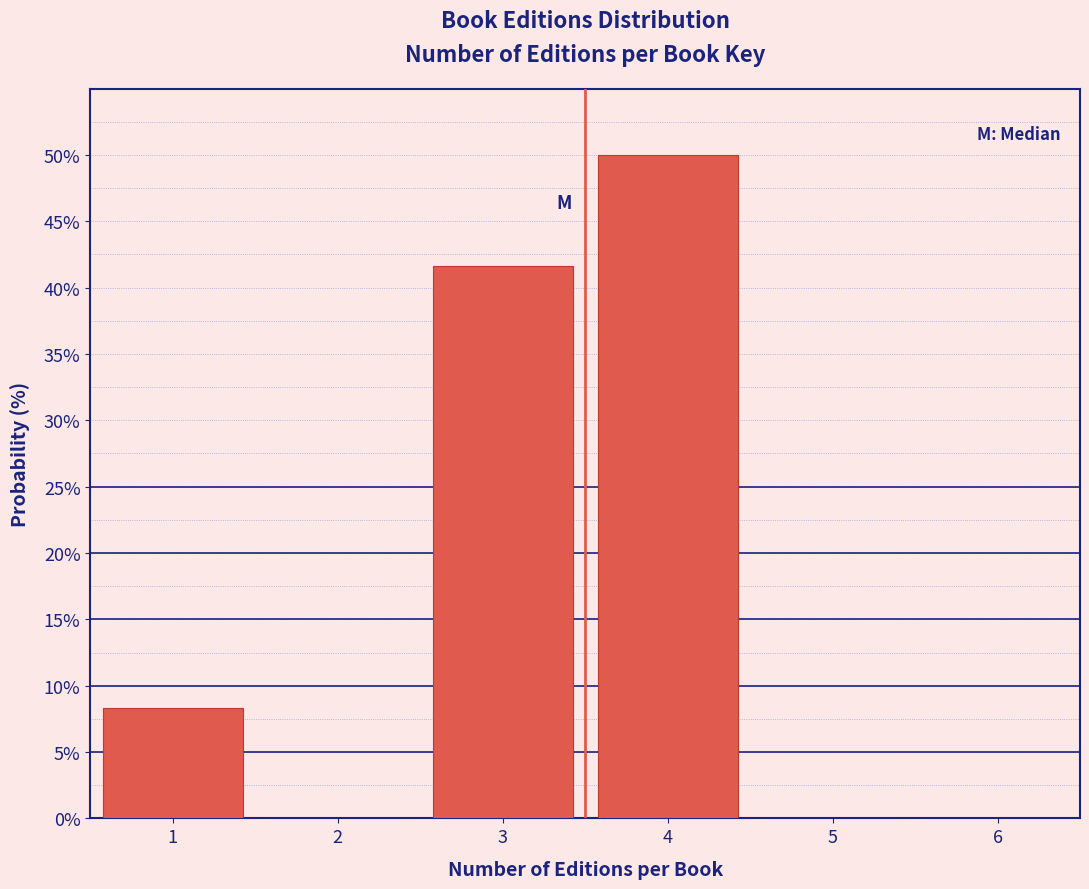

Reading left to right, list every bar in this chart as the range it spans on the x-axis followed by its height. The values are not printed on the chart, so give them approximately, as read against the axis.

0.5 to 1.5: 8.5
1.5 to 2.5: 0
2.5 to 3.5: 41.5
3.5 to 4.5: 50.0
4.5 to 5.5: 0
5.5 to 6.5: 0